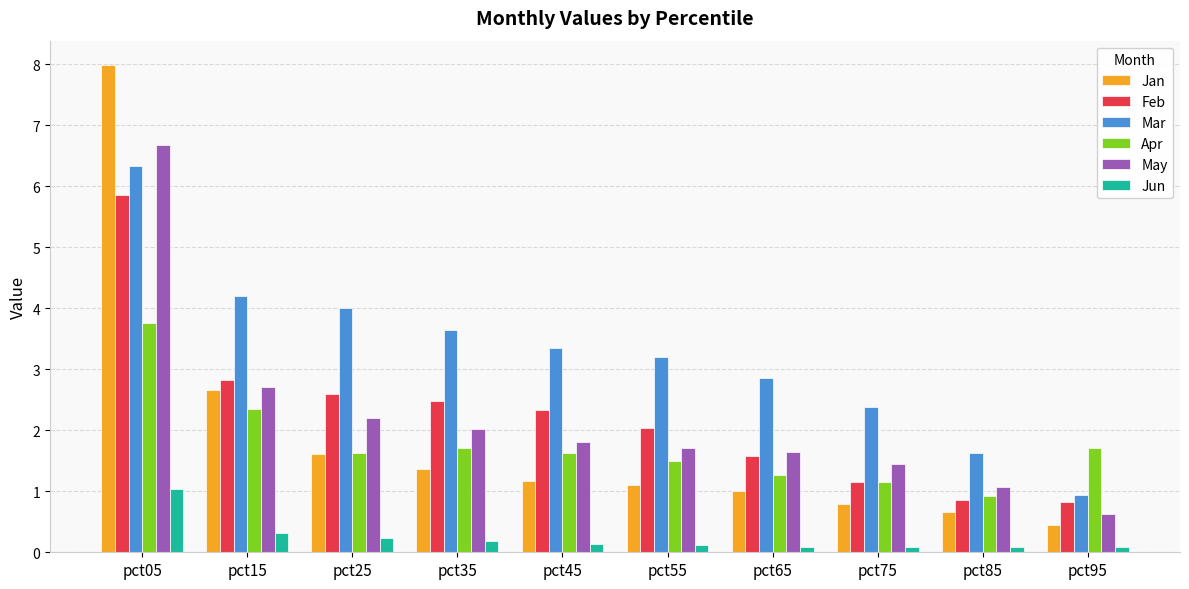

Which series has the largest range (max minus min)?

Jan